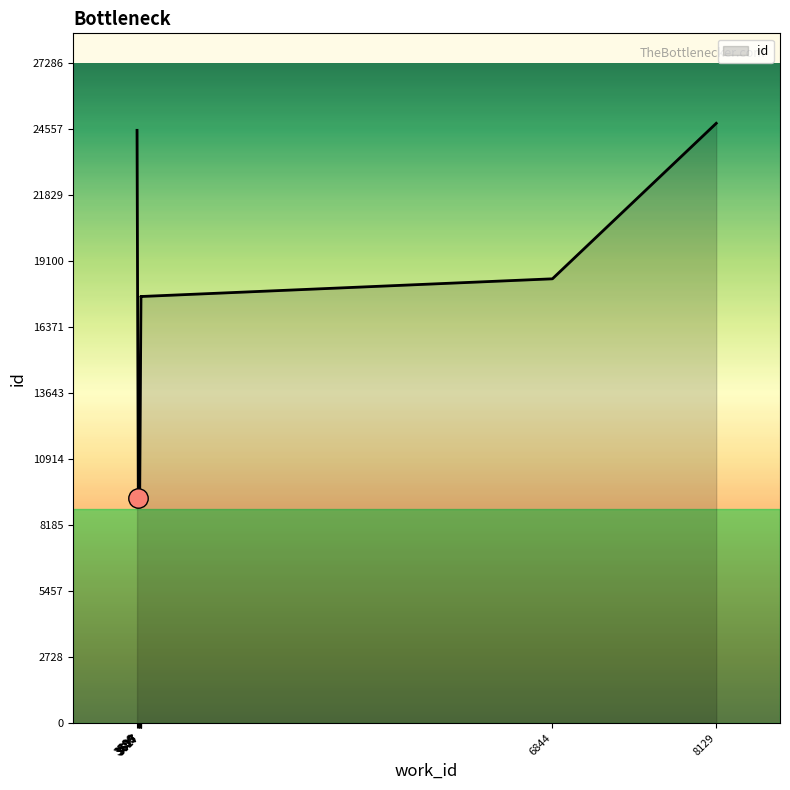

At which label is the value closest to 17062?

3617